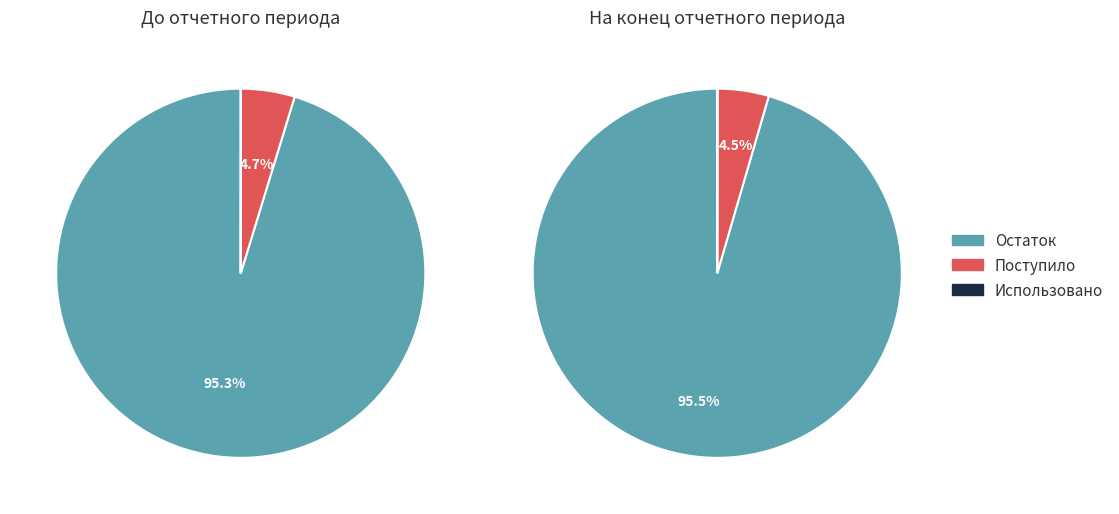

What is the largest slice in the pie chart?

Остаток на конец